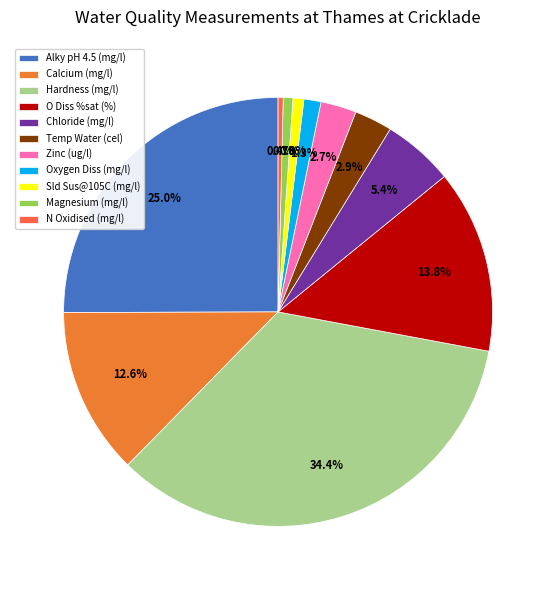

Rank the categories by value from highest to lowest.

Hardness (mg/l), Alky pH 4.5 (mg/l), O Diss %sat (%), Calcium (mg/l), Chloride (mg/l), Temp Water (cel), Zinc (ug/l), Oxygen Diss (mg/l), Sld Sus@105C (mg/l), Magnesium (mg/l), N Oxidised (mg/l)